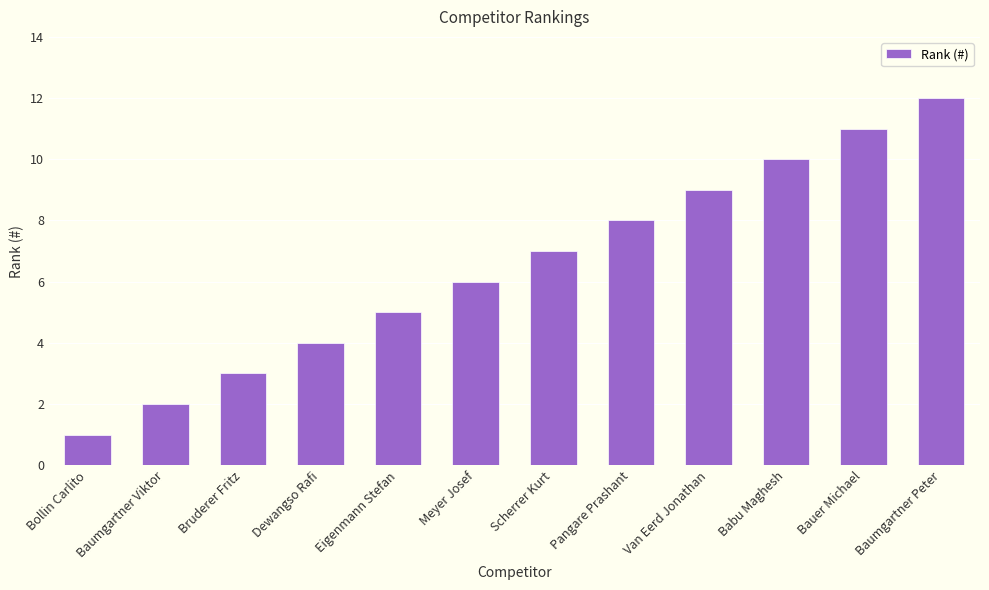

Rank the categories by value from lowest to highest.

Bollin Carlito, Baumgartner Viktor, Bruderer Fritz, Dewangso Rafi, Eigenmann Stefan, Meyer Josef, Scherrer Kurt, Pangare Prashant, Van Eerd Jonathan, Babu Maghesh, Bauer Michael, Baumgartner Peter